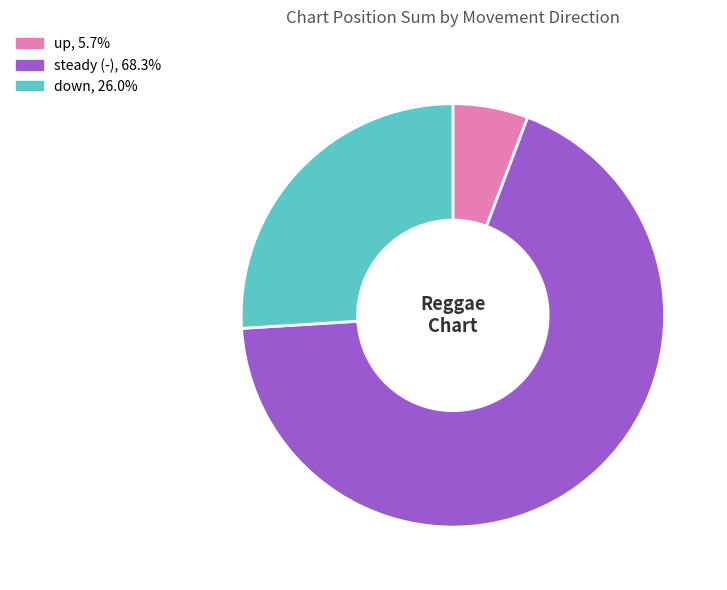

Is there any slice that represents more than half of the pie?

Yes